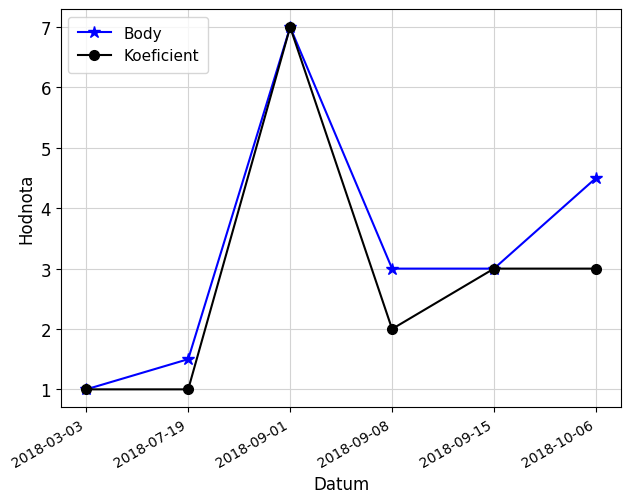

At which category is the sum across all series the highest?

2018-09-01